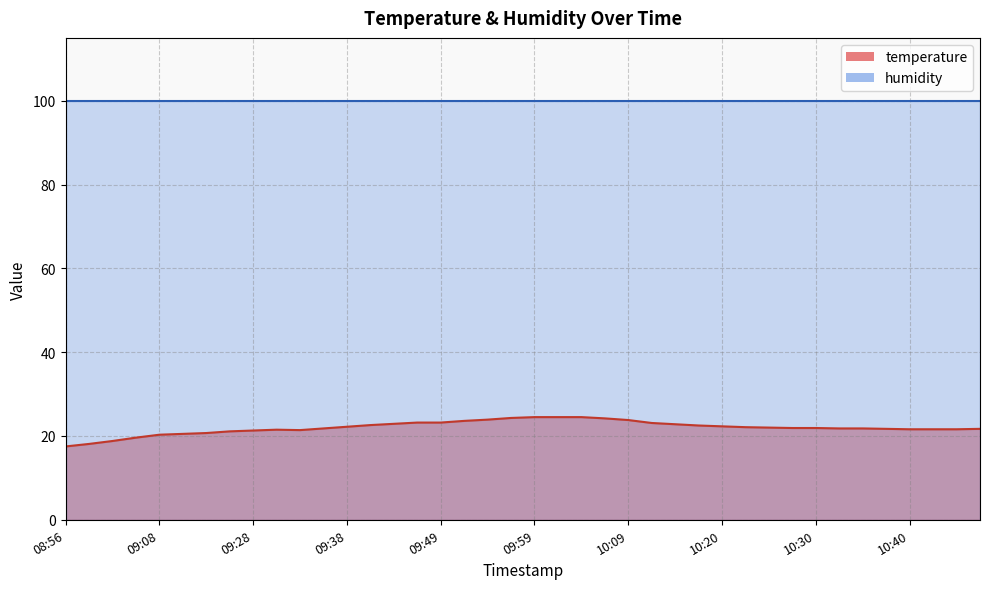

How many interior local valleys (lower than both neighbors) does the data have?

1